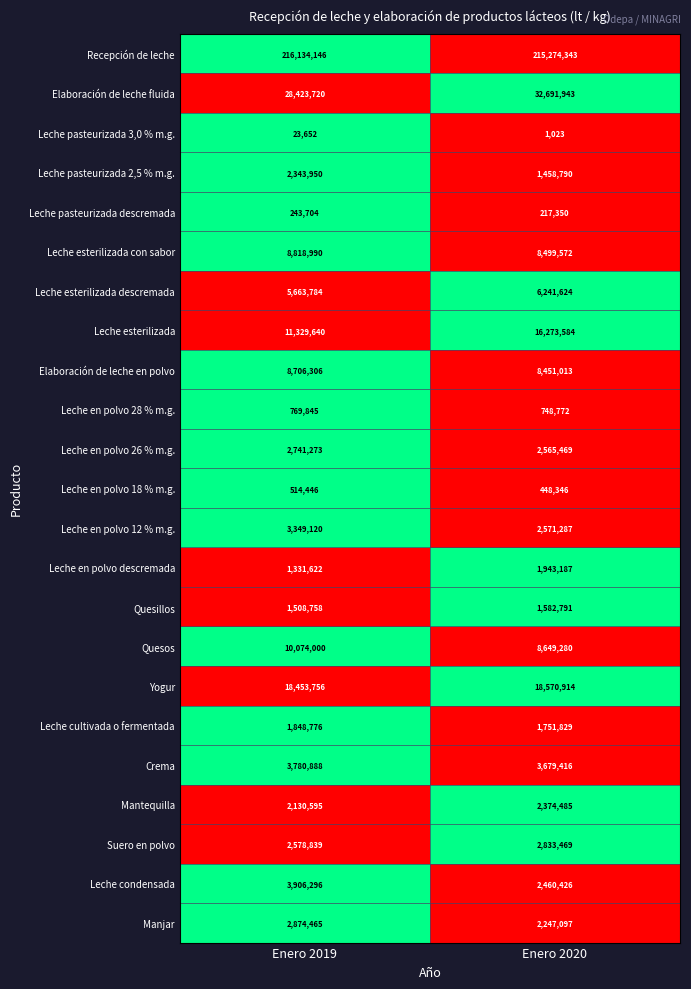

The Quesillos series shows 2106089 at Enero 2019. True or false?

False